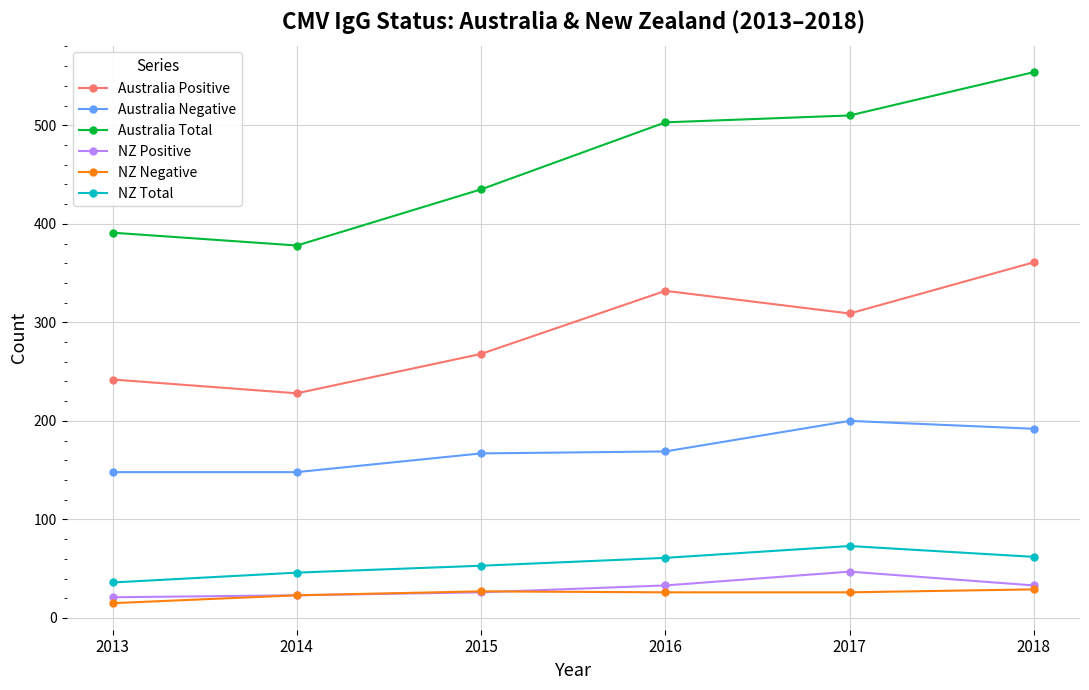

Count the number of data series in this chart.

6